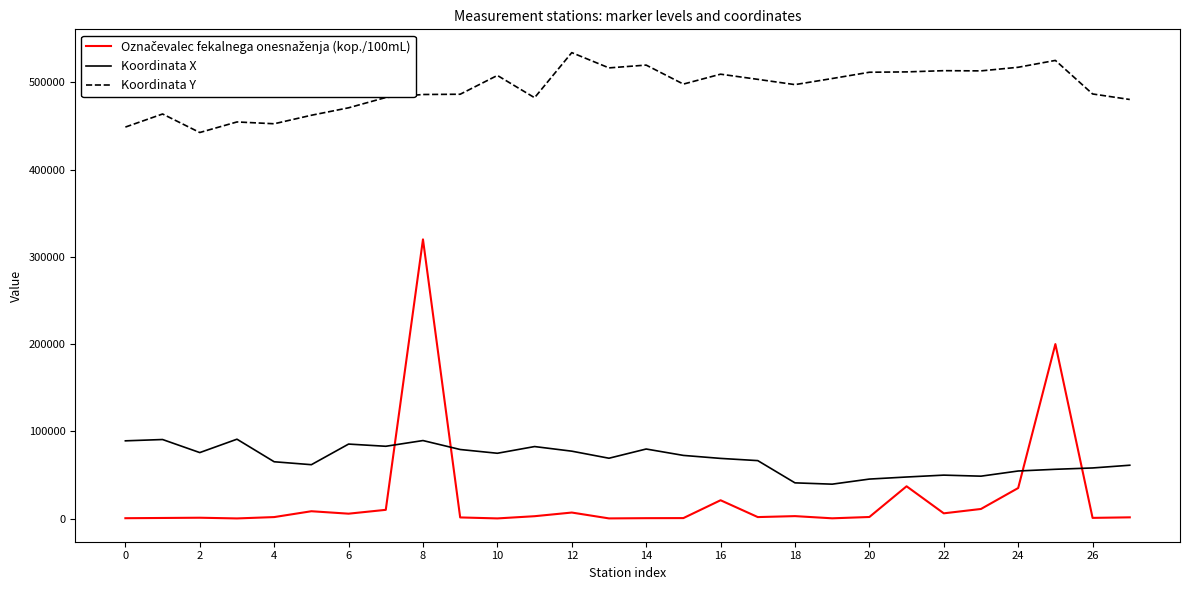

Which series has the largest total across all categories?

Koordinata Y